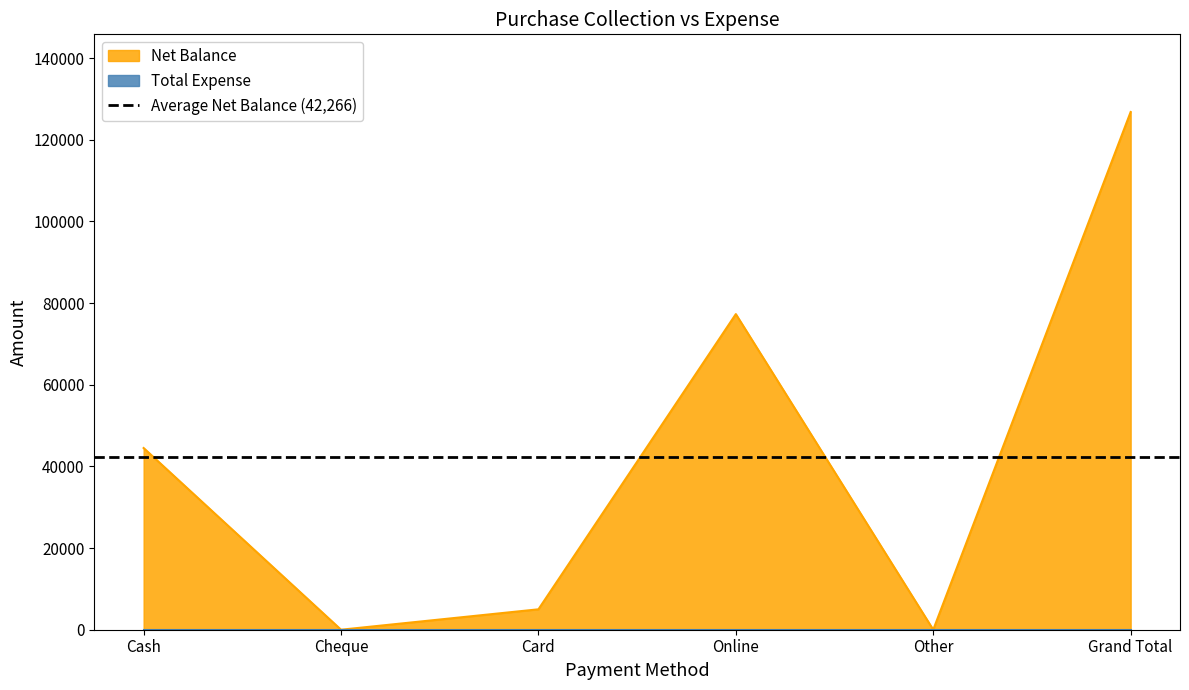

The value of Net Balance at Online is 137842. True or false?

False